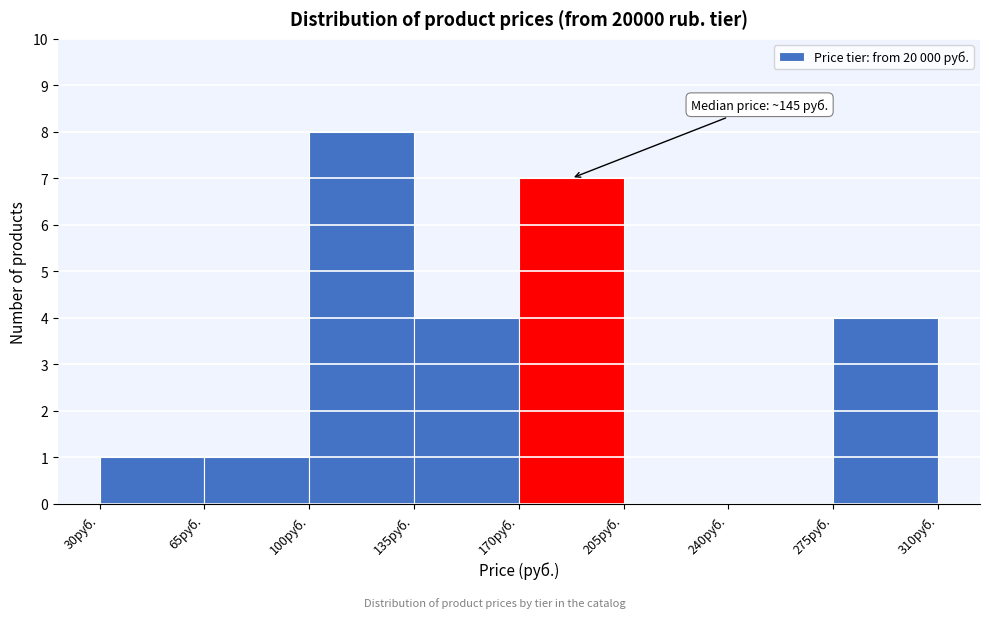

Which range on the x-axis has the tallest bar?

100 to 135